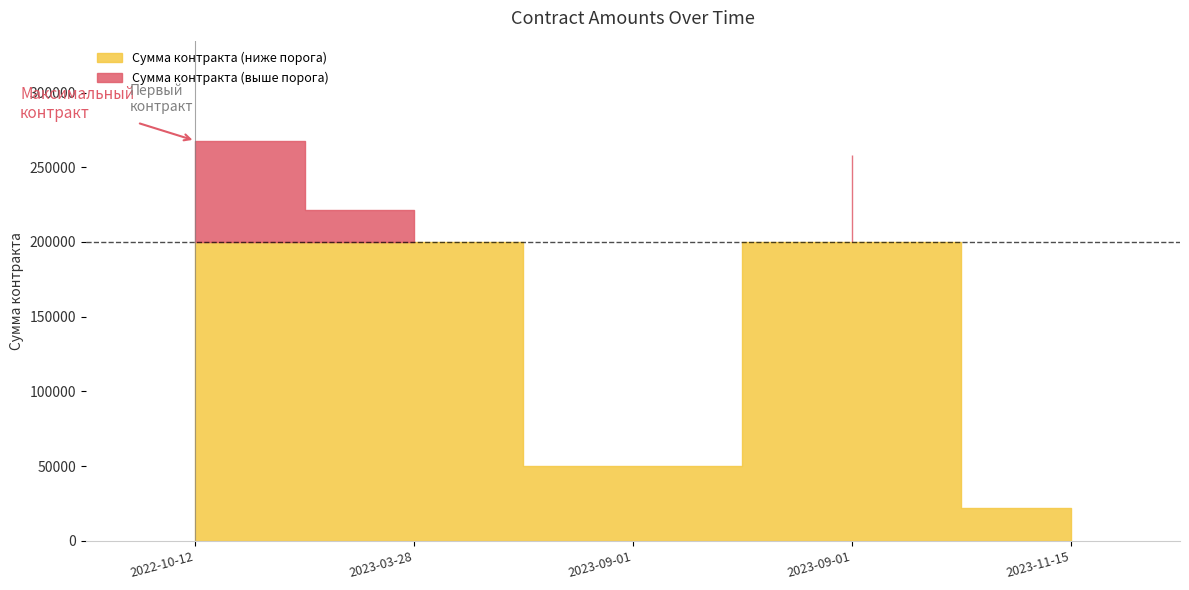

What is the value of the 5th point from the left?

22199